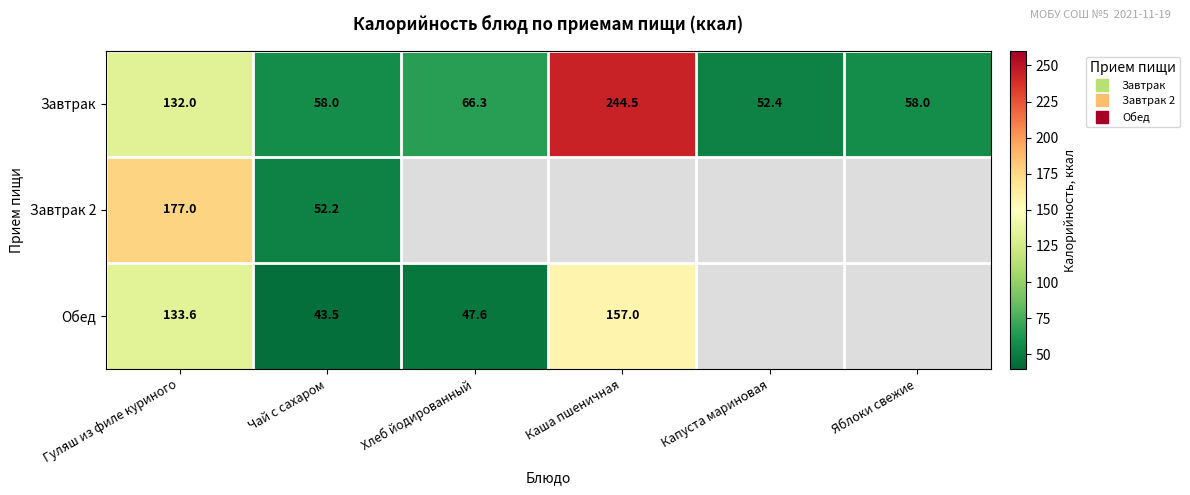

What is the difference between the maximum and minimum values in the Обед series?

113.5